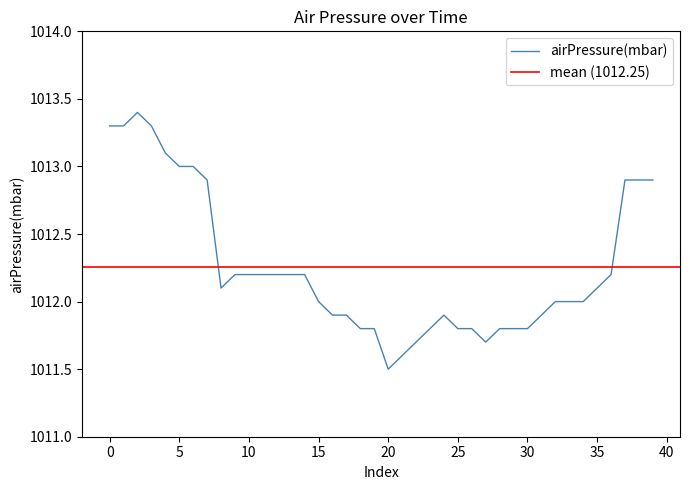

What is the label of the 35th point from the left?

34